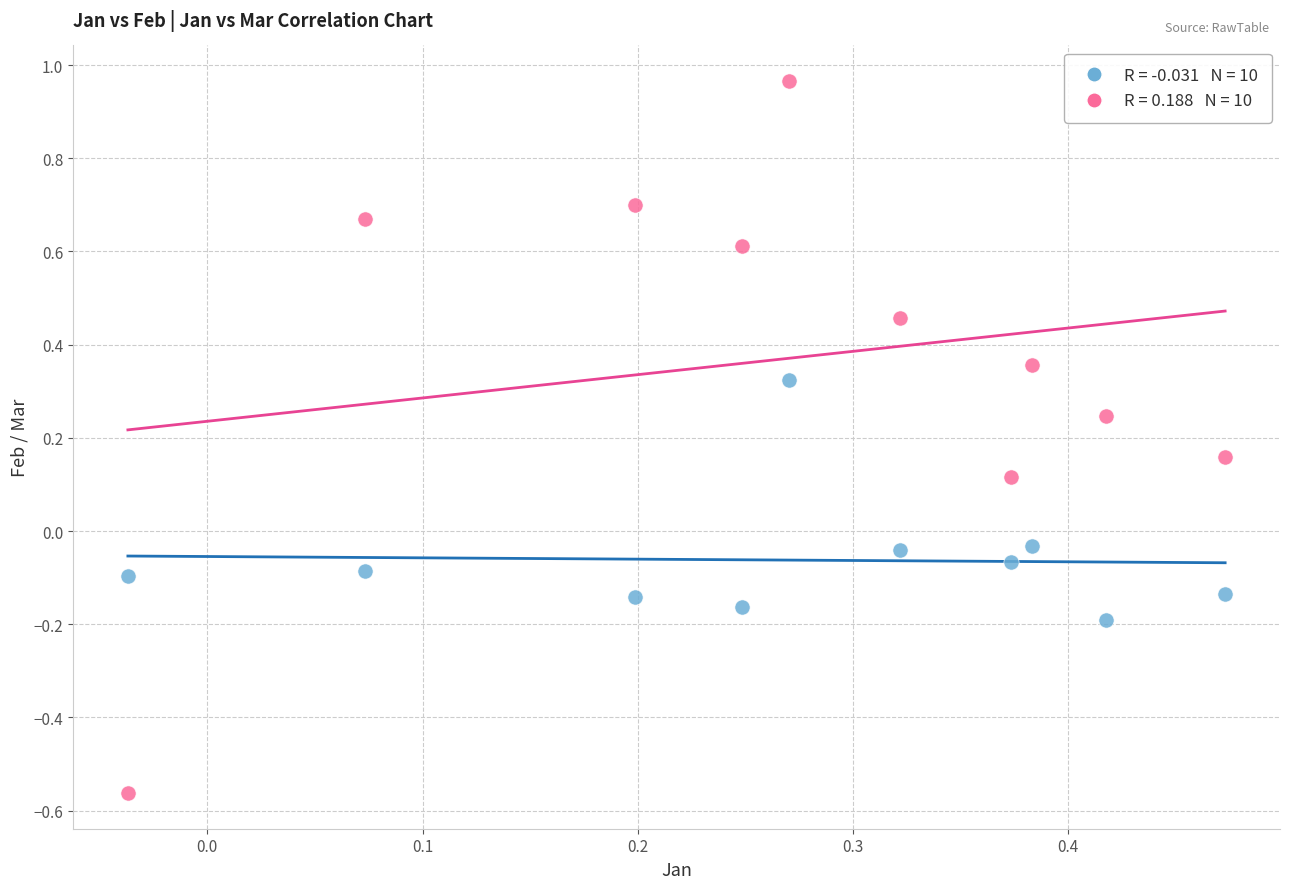

Across all data points, what is the range of Y values (max minus min)?

1.5